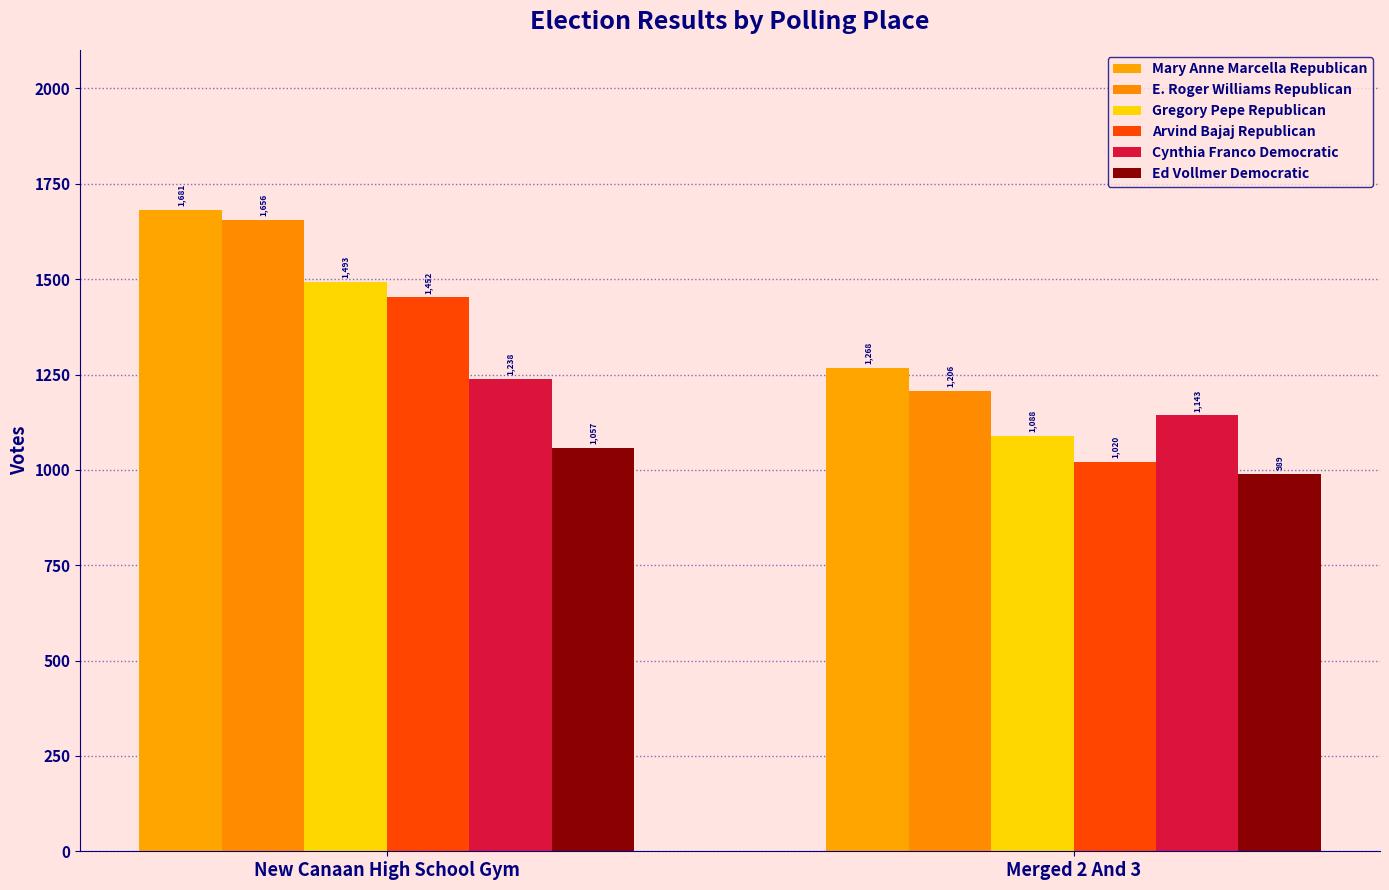

Is the value of Ed Vollmer Democratic at Merged 2 And 3 greater than the value of Cynthia Franco Democratic at New Canaan High School Gym?

No